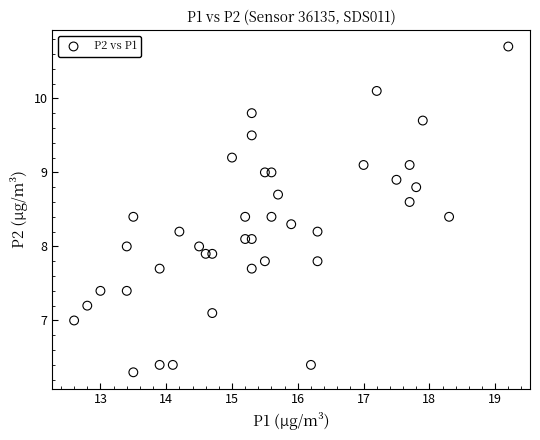

What is the range of X values (max minus min)?

6.6